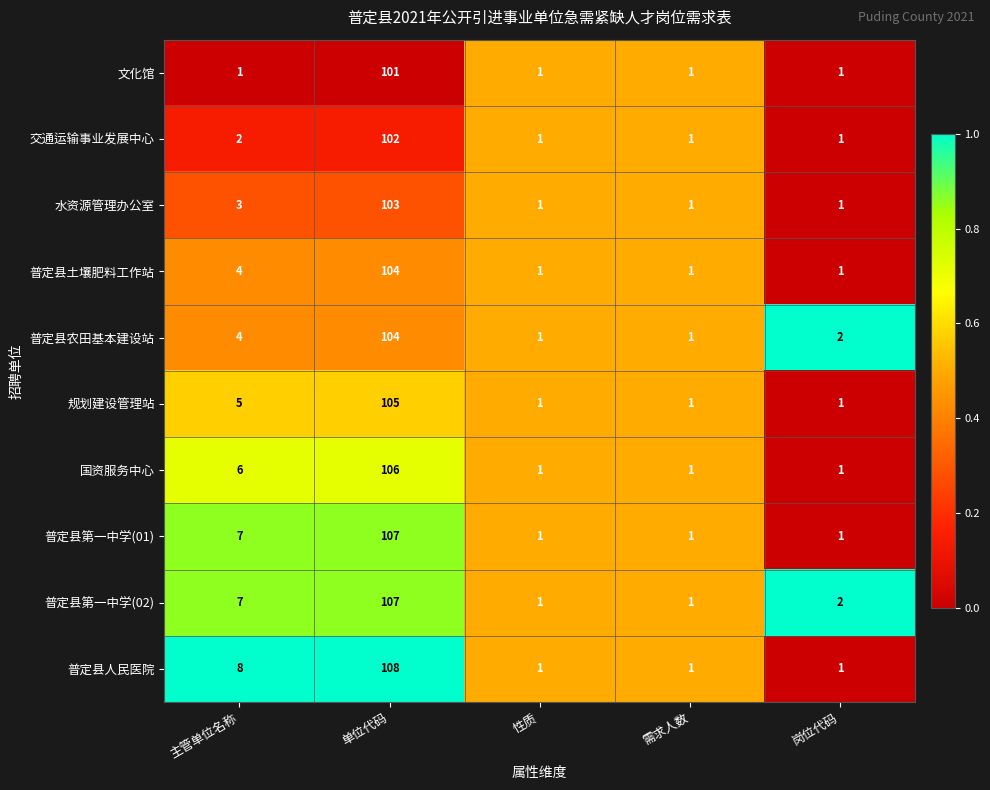

The 国资服务中心 series shows 11 at 主管单位名称. True or false?

False